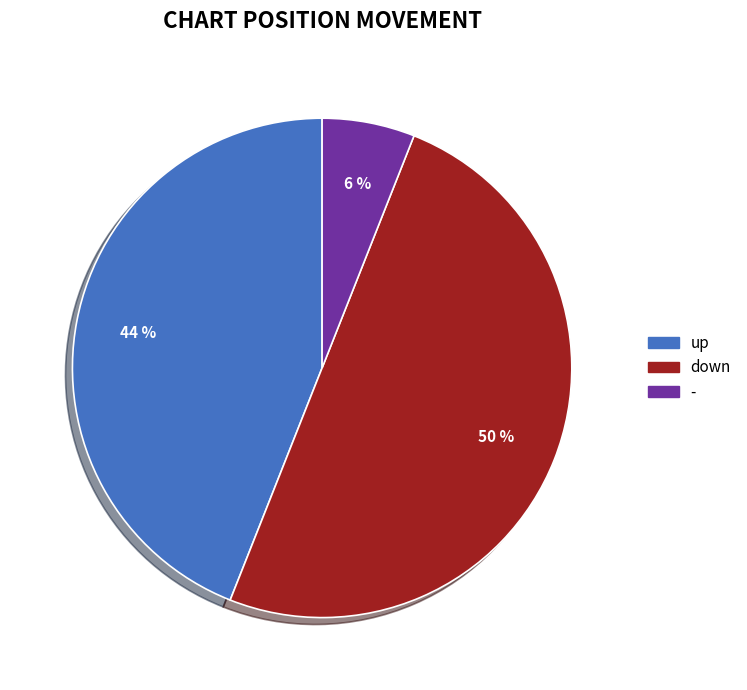

Does up represent more than half of the total?

No